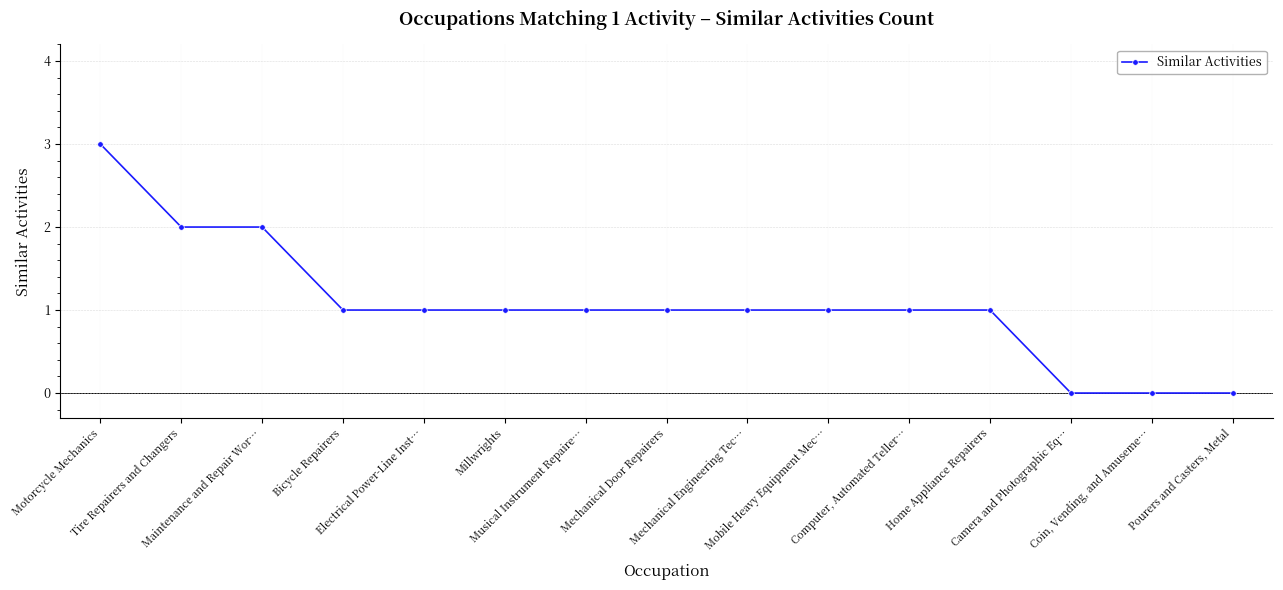

Reading right to left, what are all the values shown in this chart?

0	0	0	1	1	1	1	1	1	1	1	1	2	2	3